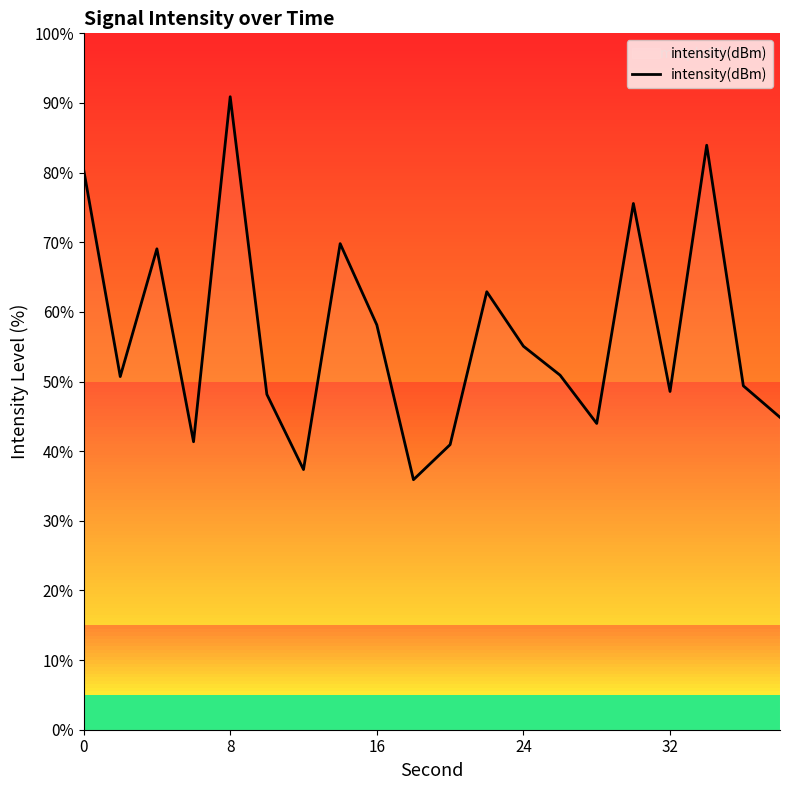

What is the difference between the maximum and minimum values?

55.0